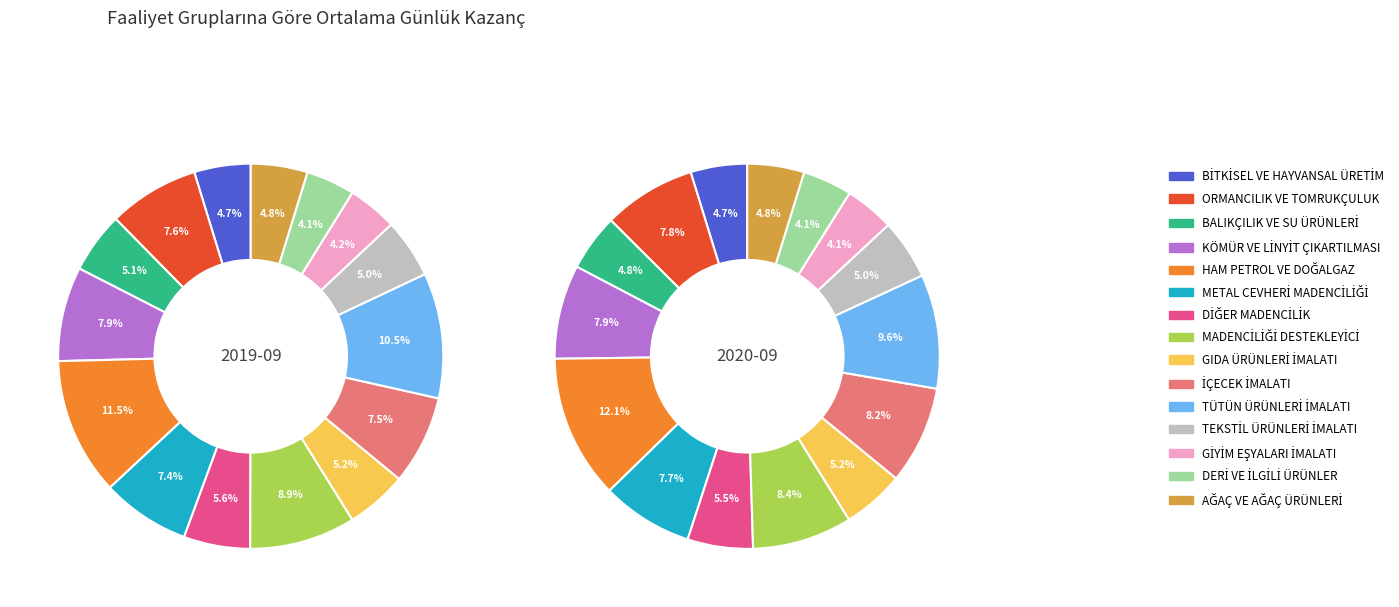

To the nearest percent, what is the difference between the largest and smallest slice percentages?

7%